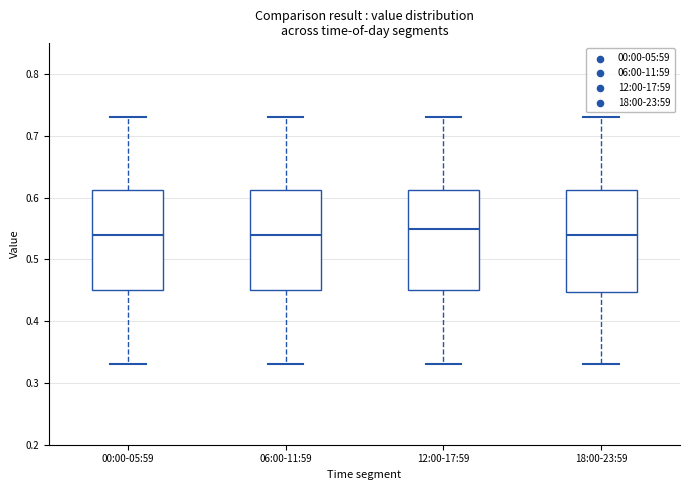

Where is the upper edge of the box for 18:00-23:59 on the y-axis? The values are not printed on the chart, so give them approximately, as read against the axis.

0.61